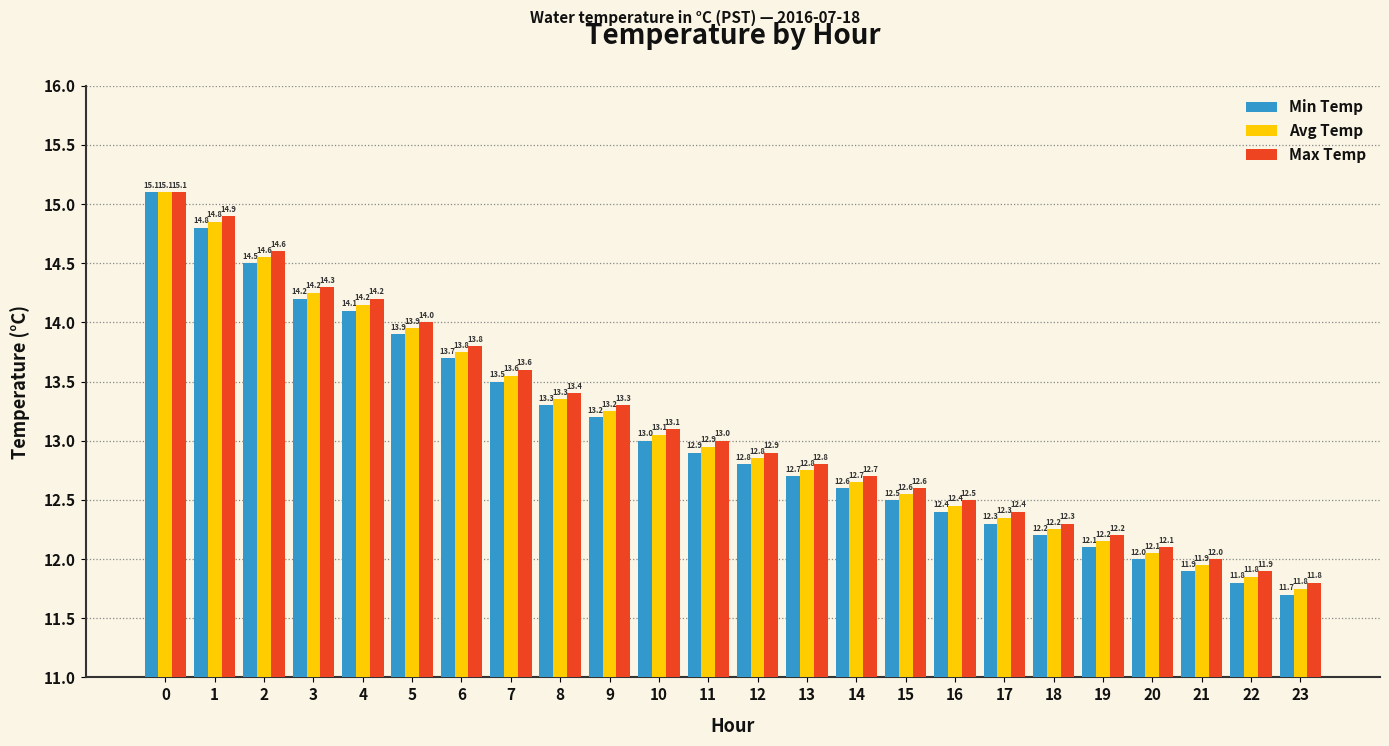

What is the minimum value for Max Temp?

11.8